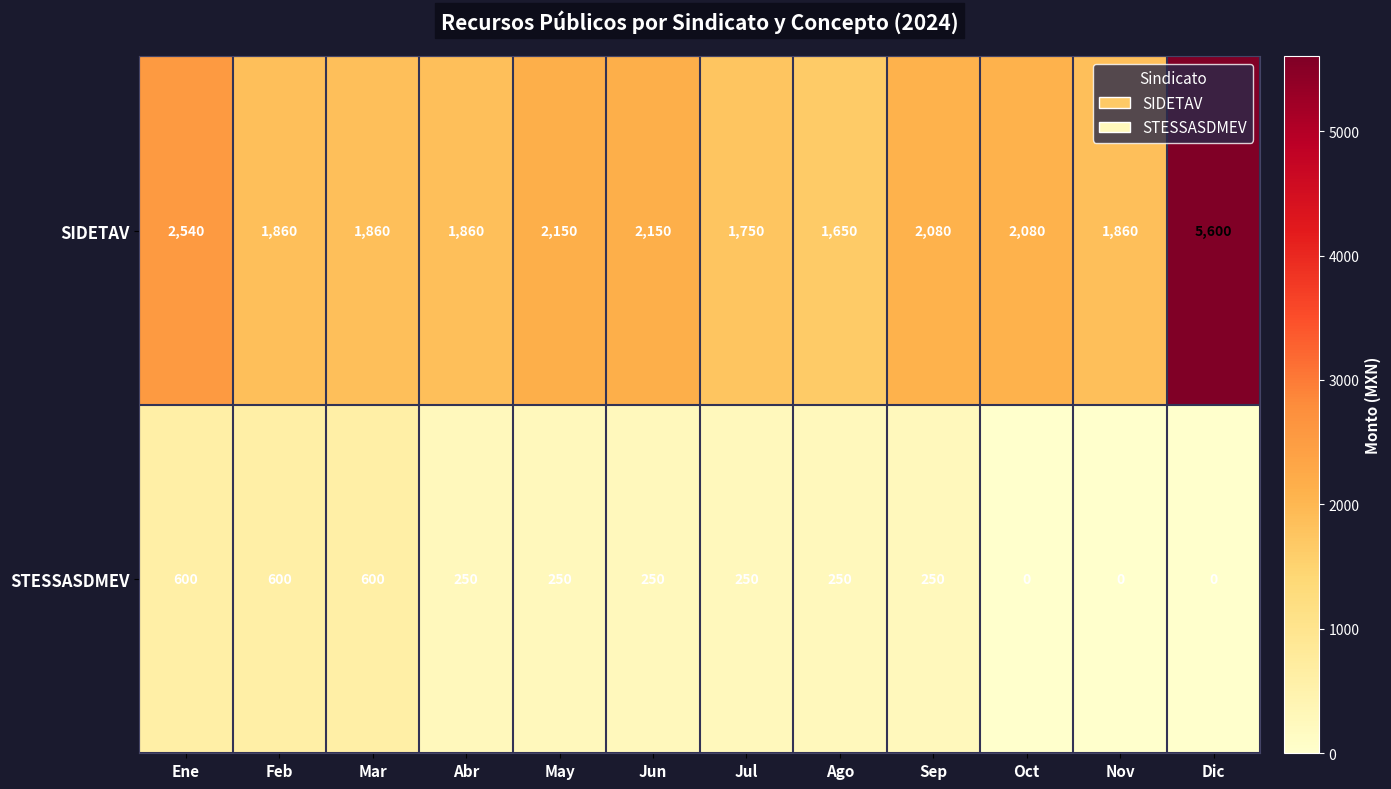

How many STESSASDMEV values are between 250 and 600?

9